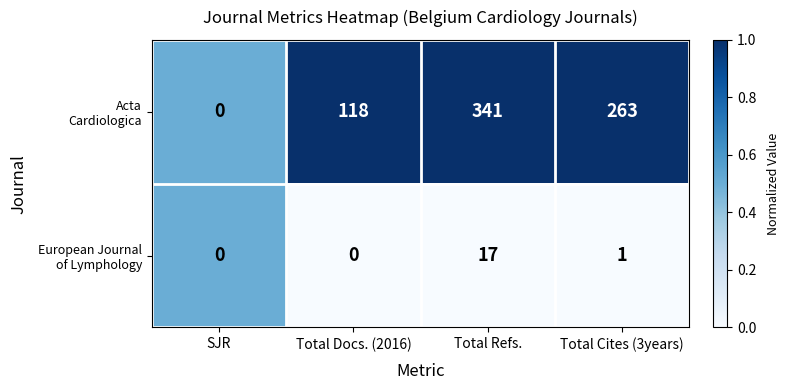

What is the total value across all series at Total Docs. (2016)?

118